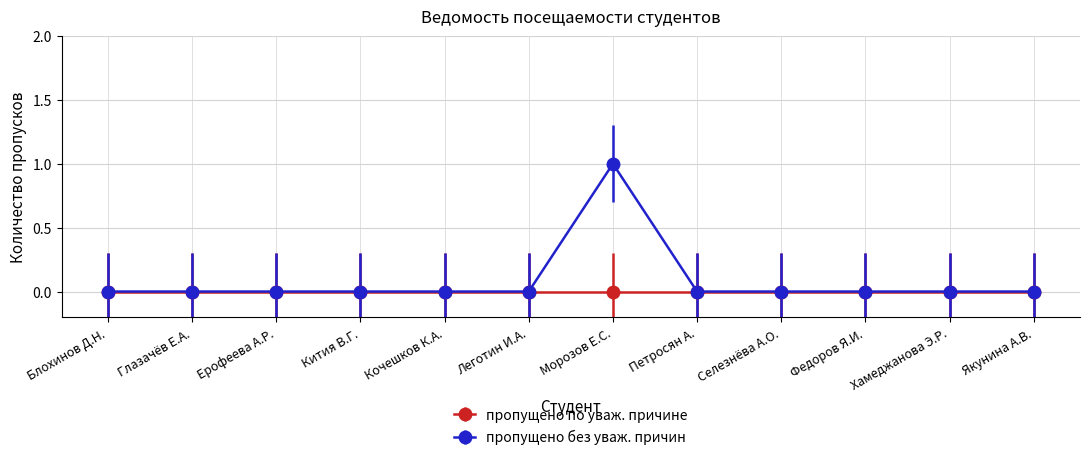

Which category has the highest value across all series?

Морозов Е.С.